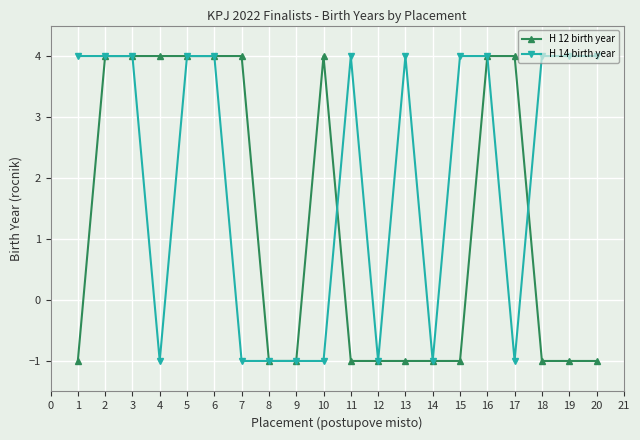

How many distinct data groups are displayed?

2